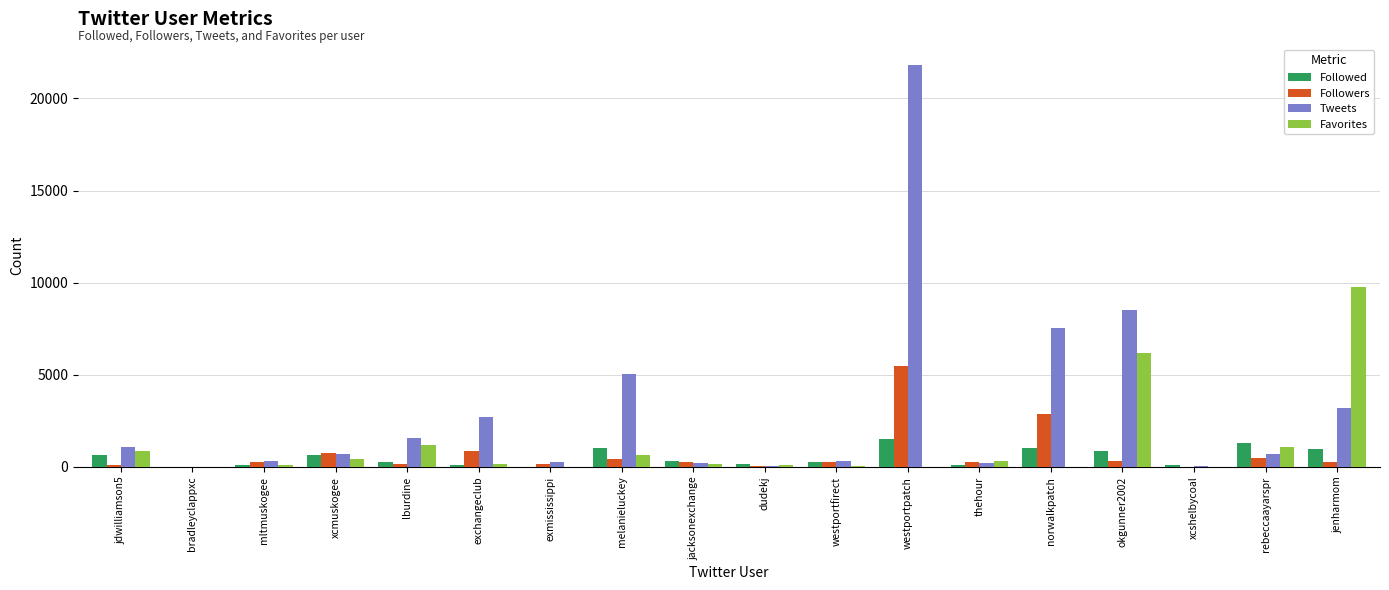

What is the highest value of the Followed series?

1508